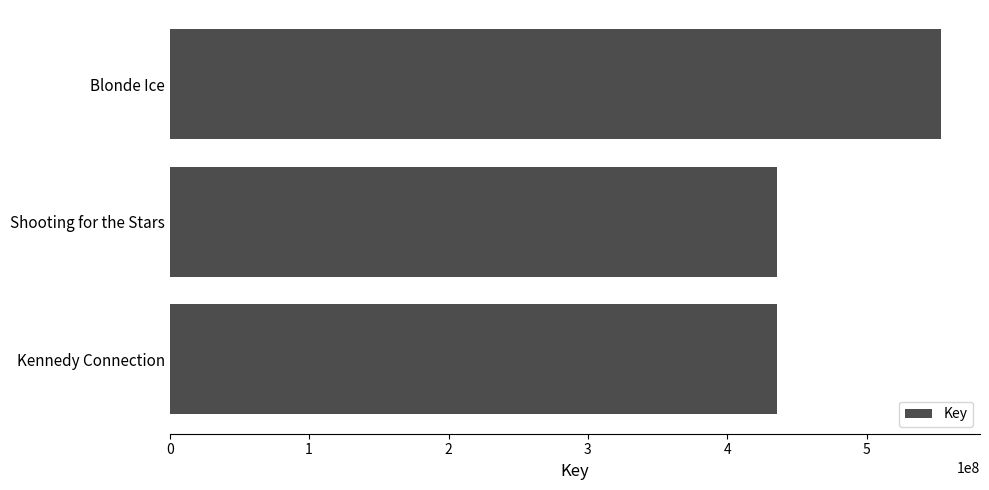

Between Shooting for the Stars and Blonde Ice, which is larger?

Blonde Ice